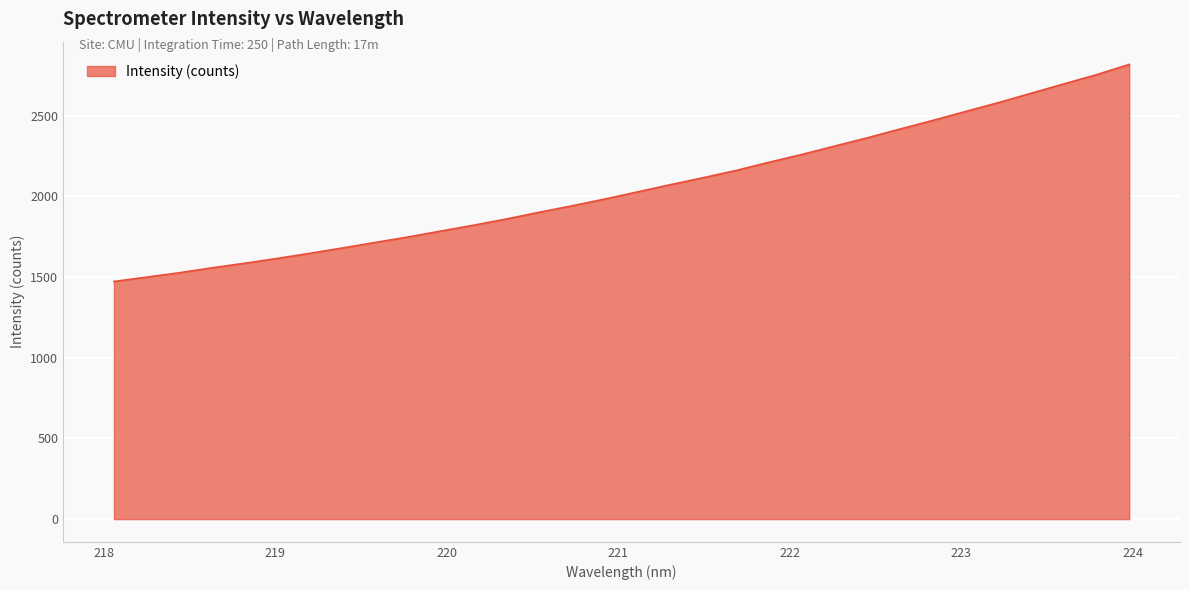

What is the sum of all values?

65765.8